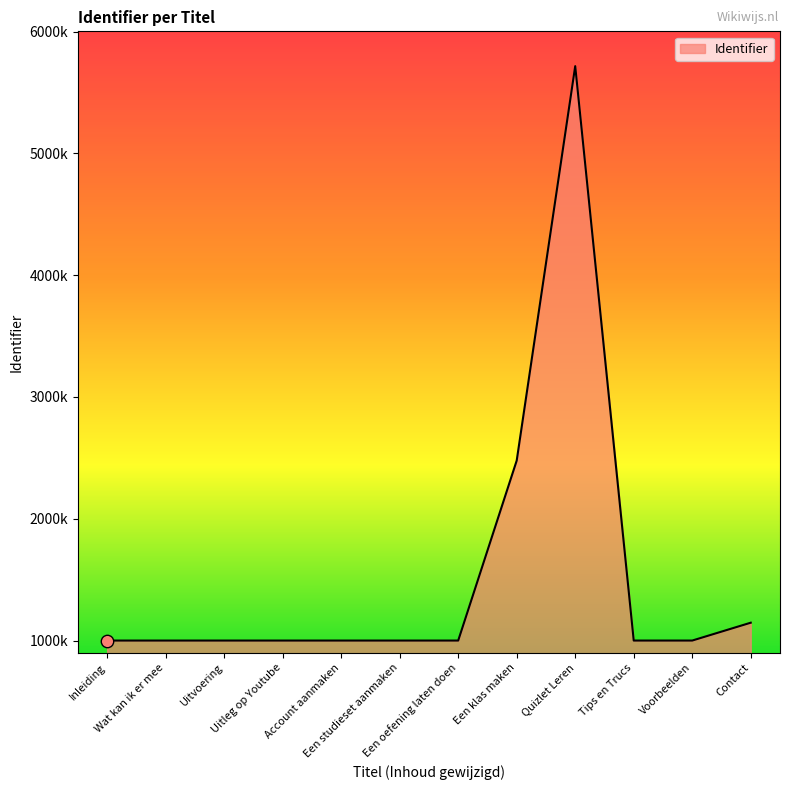

What is the change in value from Account aanmaken to Contact?

+146605